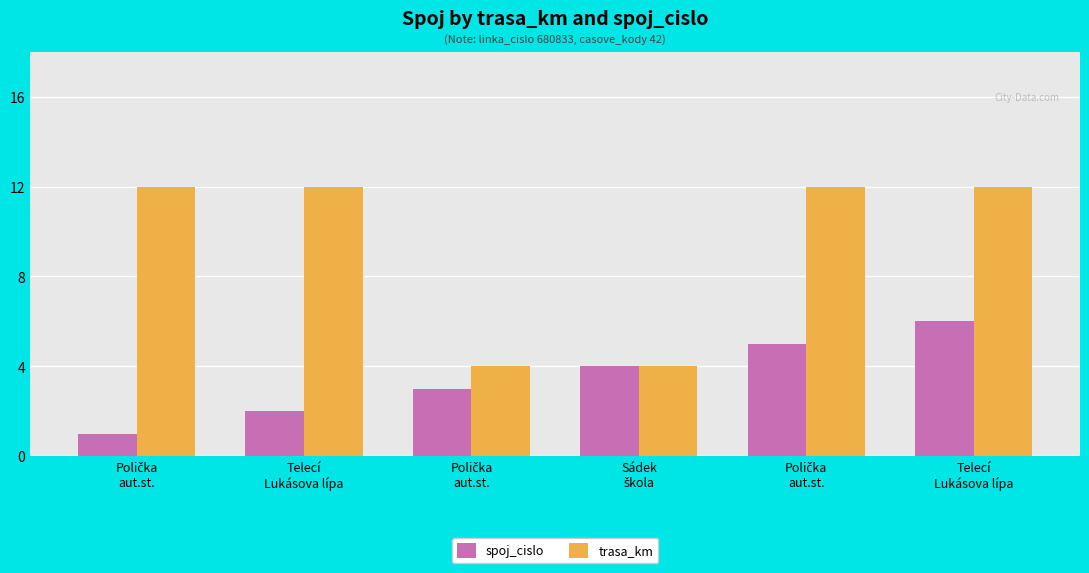

How many bars are there in each group?

2